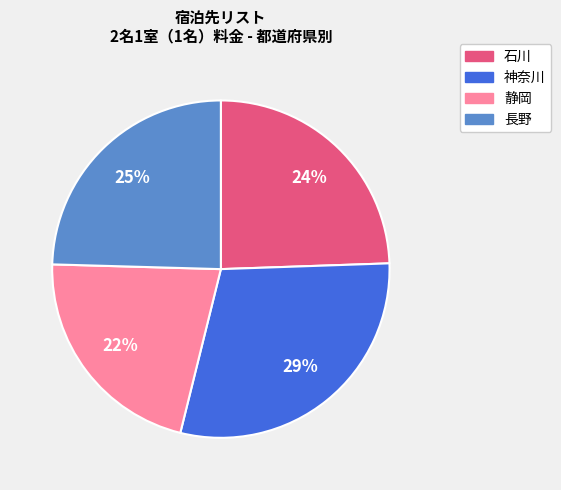

Is there a majority slice in this chart?

No